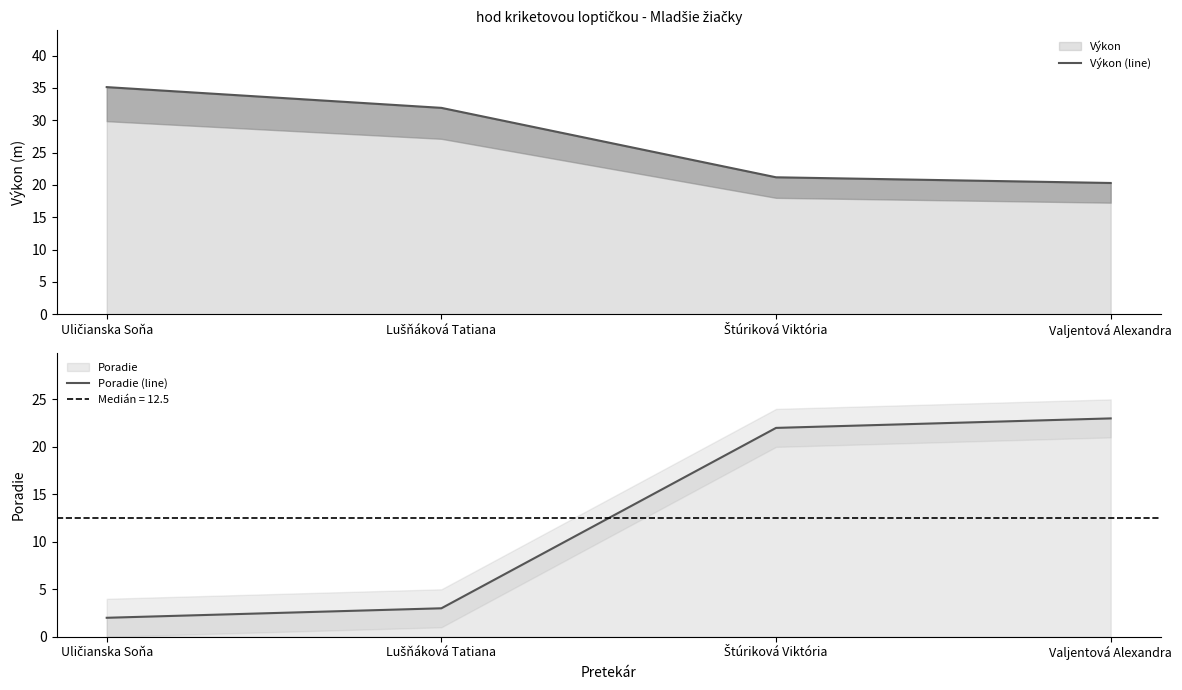

Rank the series by their average value, from highest to lowest.

Výkon (line), Poradie (line)